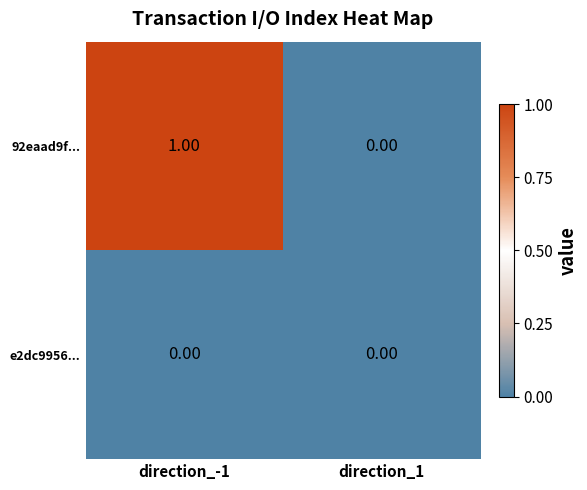

Which series changed the most between direction_-1 and direction_1?

92eaad9f...